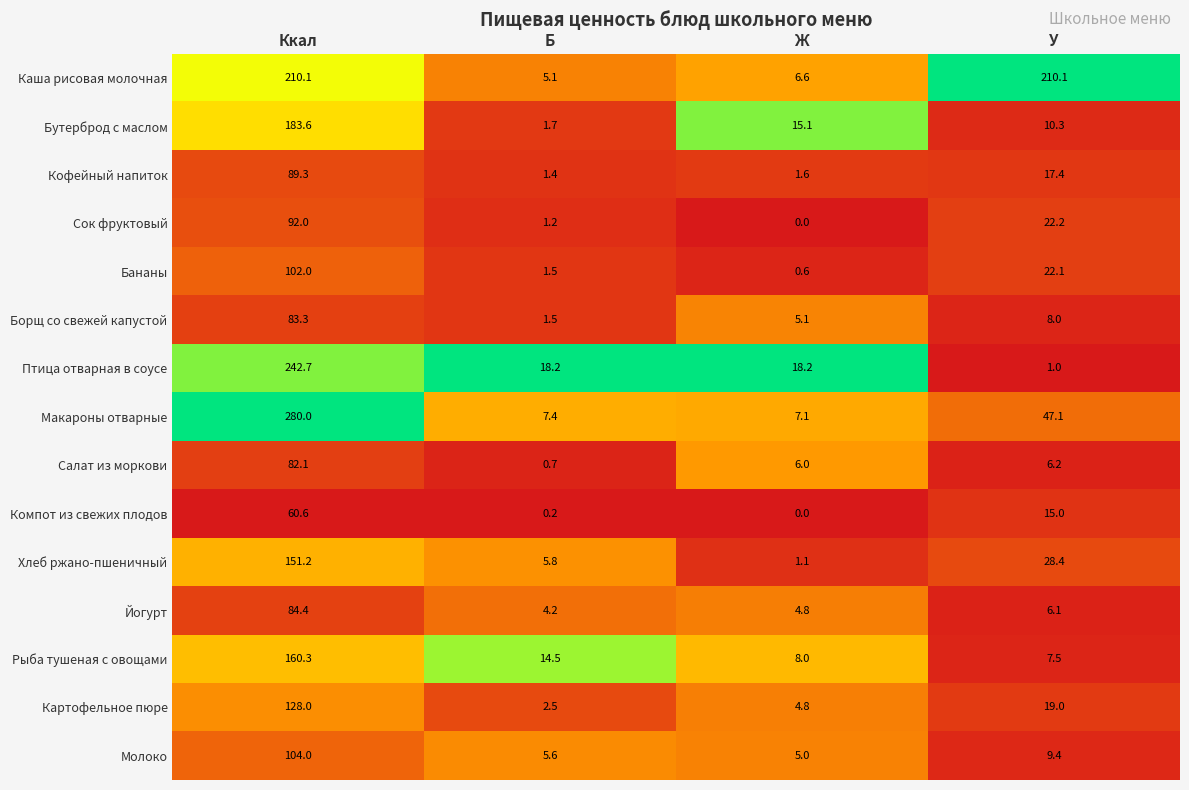

What is the difference between the second highest and minimum values in the Борщ со свежей капустой series?

6.5